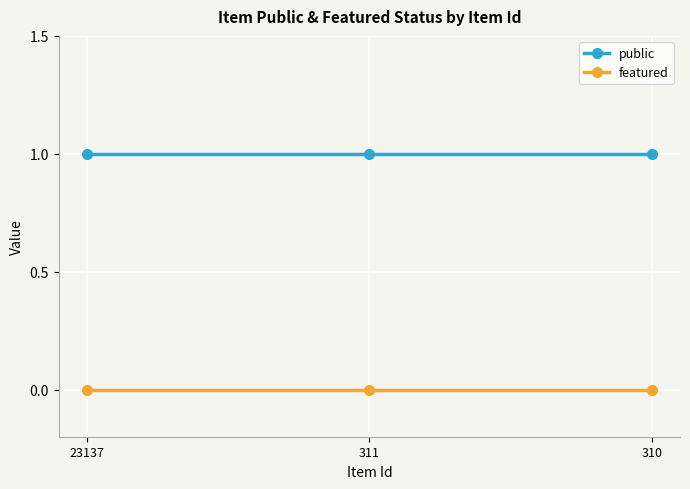

Rank the series at 23137 from highest to lowest value.

public, featured